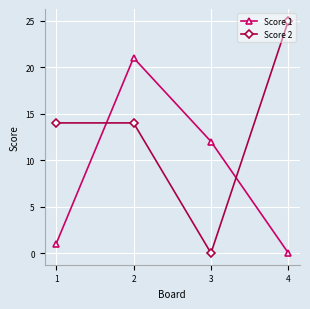

The Score 2 series shows 25 at 4. True or false?

True